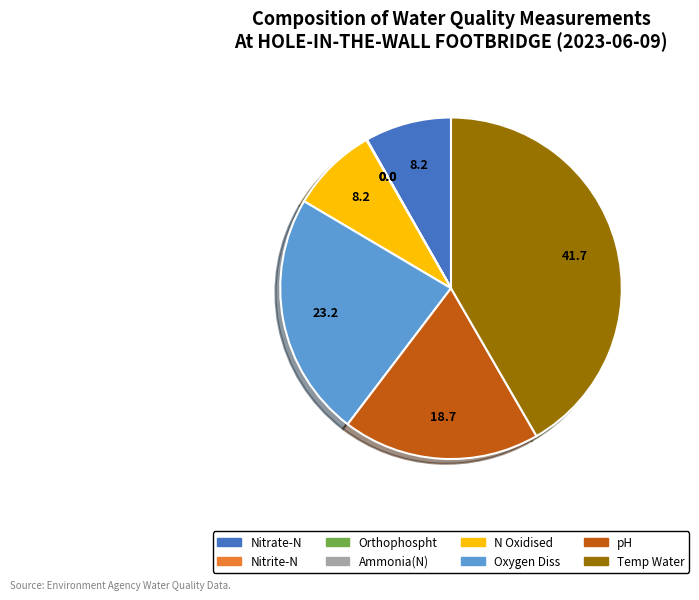

Is there a majority slice in this chart?

No